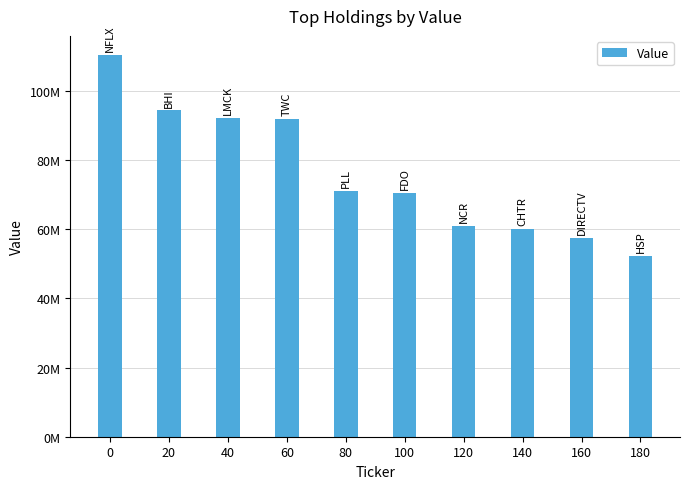

How many distinct data groups are displayed?

1